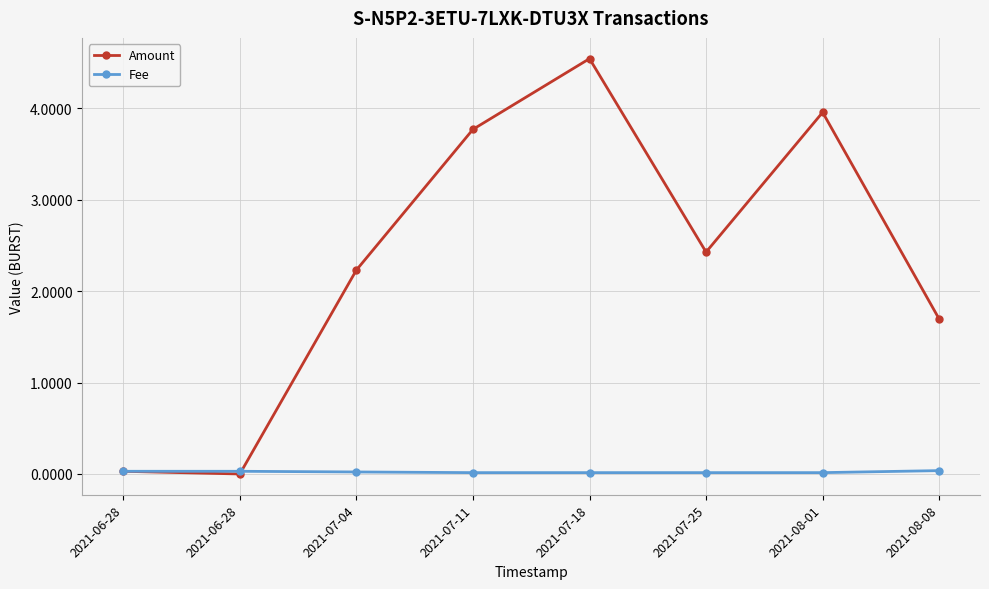

At which category is the sum across all series the highest?

2021-07-18